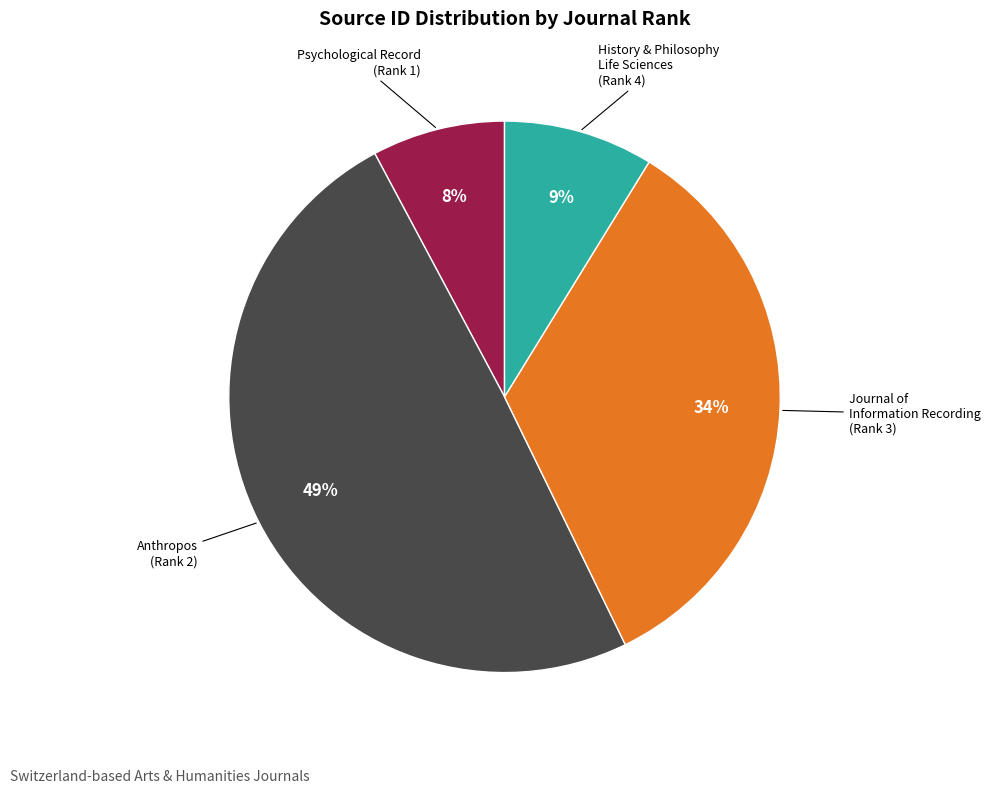

To the nearest percent, what is the average slice percentage?

25%